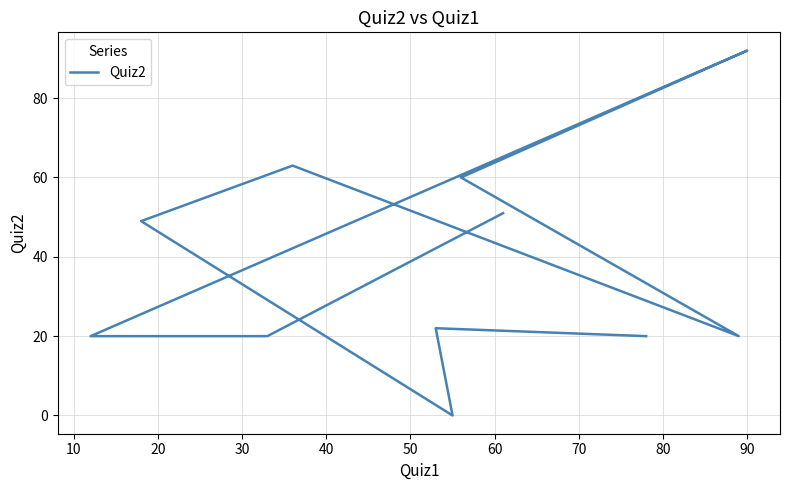

What is the change in value from 60 to 90?

-41